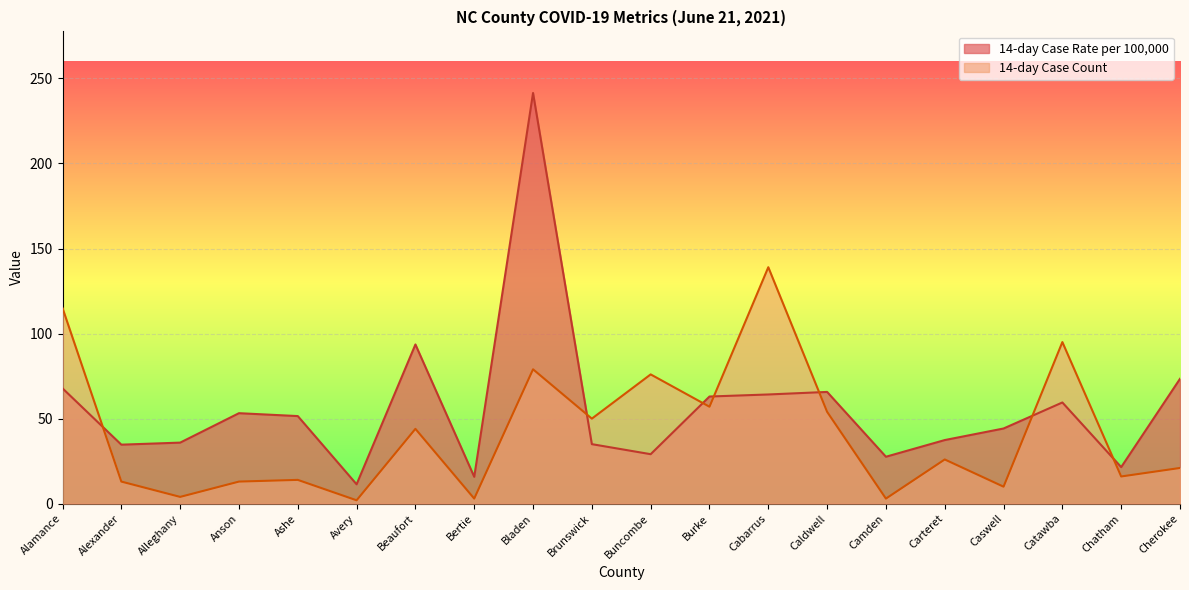

At which category is the sum across all series the highest?

Bladen